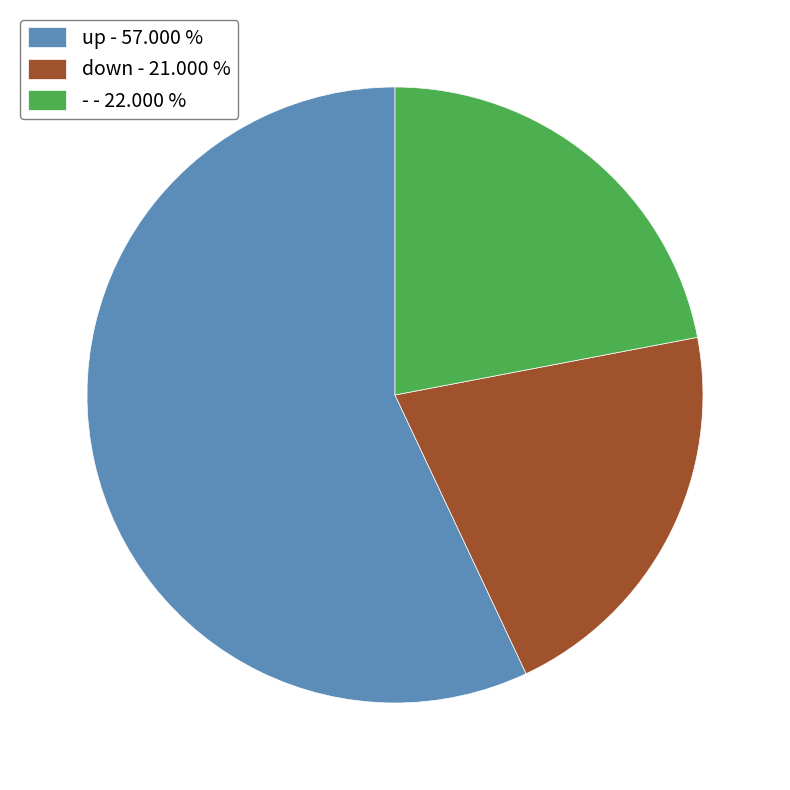

Which category has the biggest portion of the pie?

up